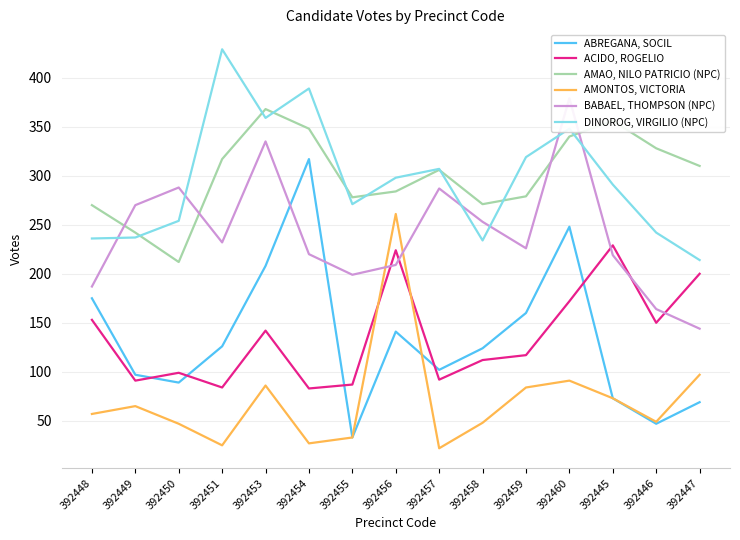

How many data points in DINOROG, VIRGILIO (NPC) are above 291?

7